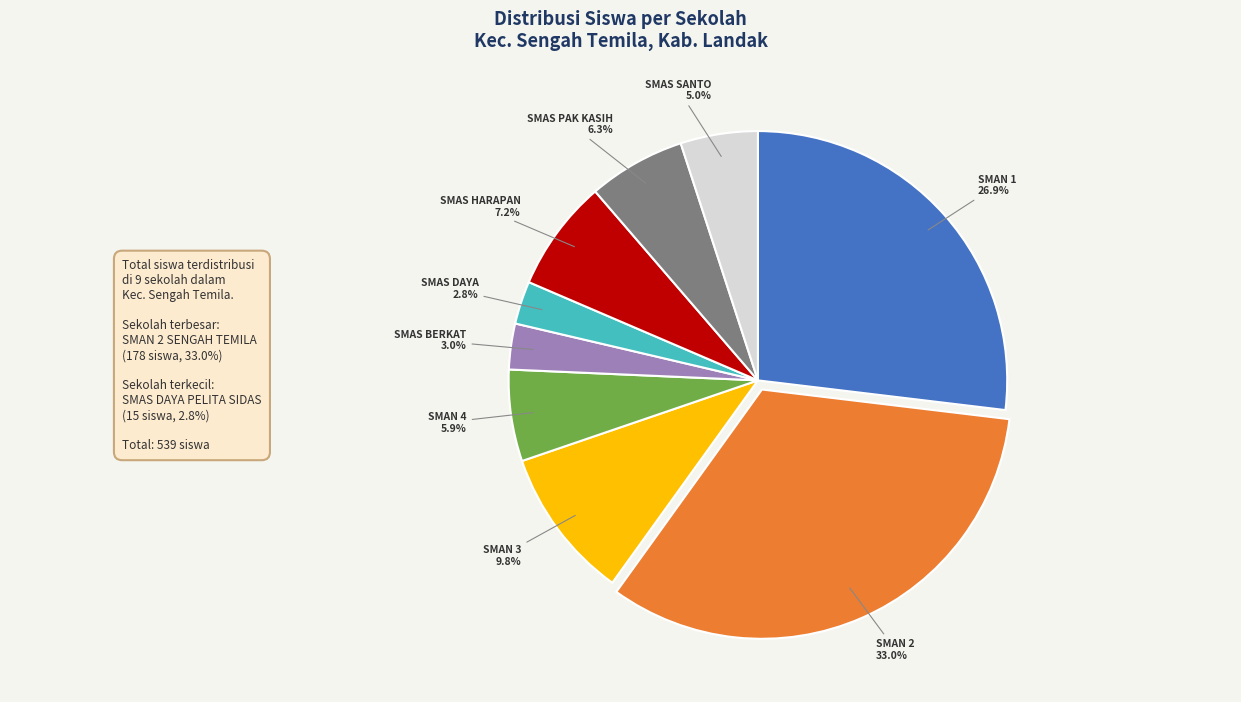

Which has a higher value, SMAN 3 or SMAN 1?

SMAN 1